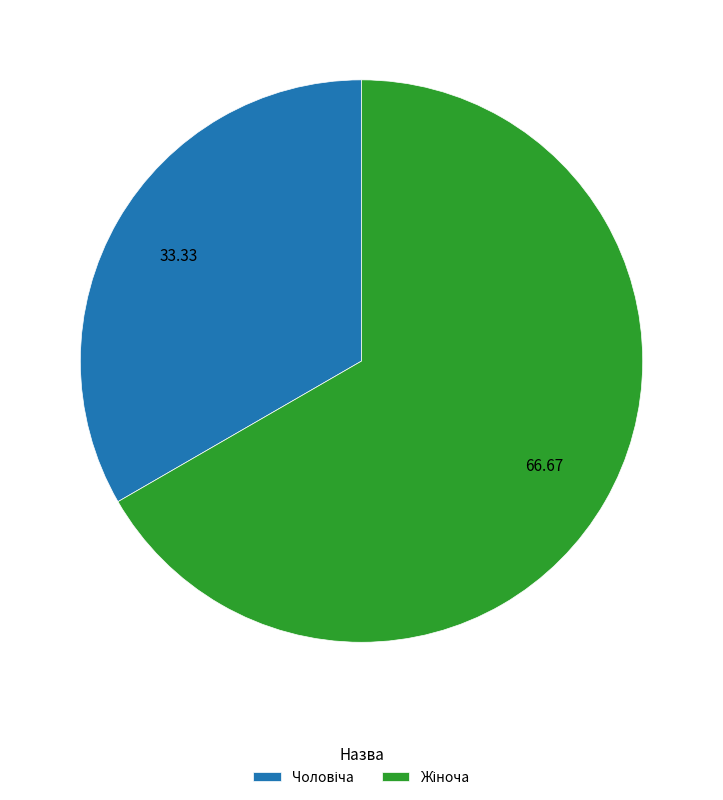

Is there any slice that represents more than half of the pie?

Yes